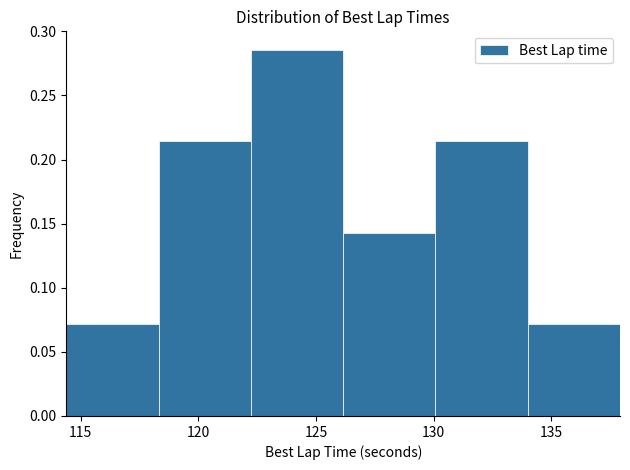

Reading left to right, transcribe this chart: for each bar, give the range it covers on the x-axis and its height. Neither the bar edges nor the heights are printed on the chart, so give them approximately, as read against the axes.

114.5 to 118.5: 0.070
118.5 to 122.0: 0.215
122.0 to 126.0: 0.285
126.0 to 130.0: 0.145
130.0 to 134.0: 0.215
134.0 to 138.0: 0.070